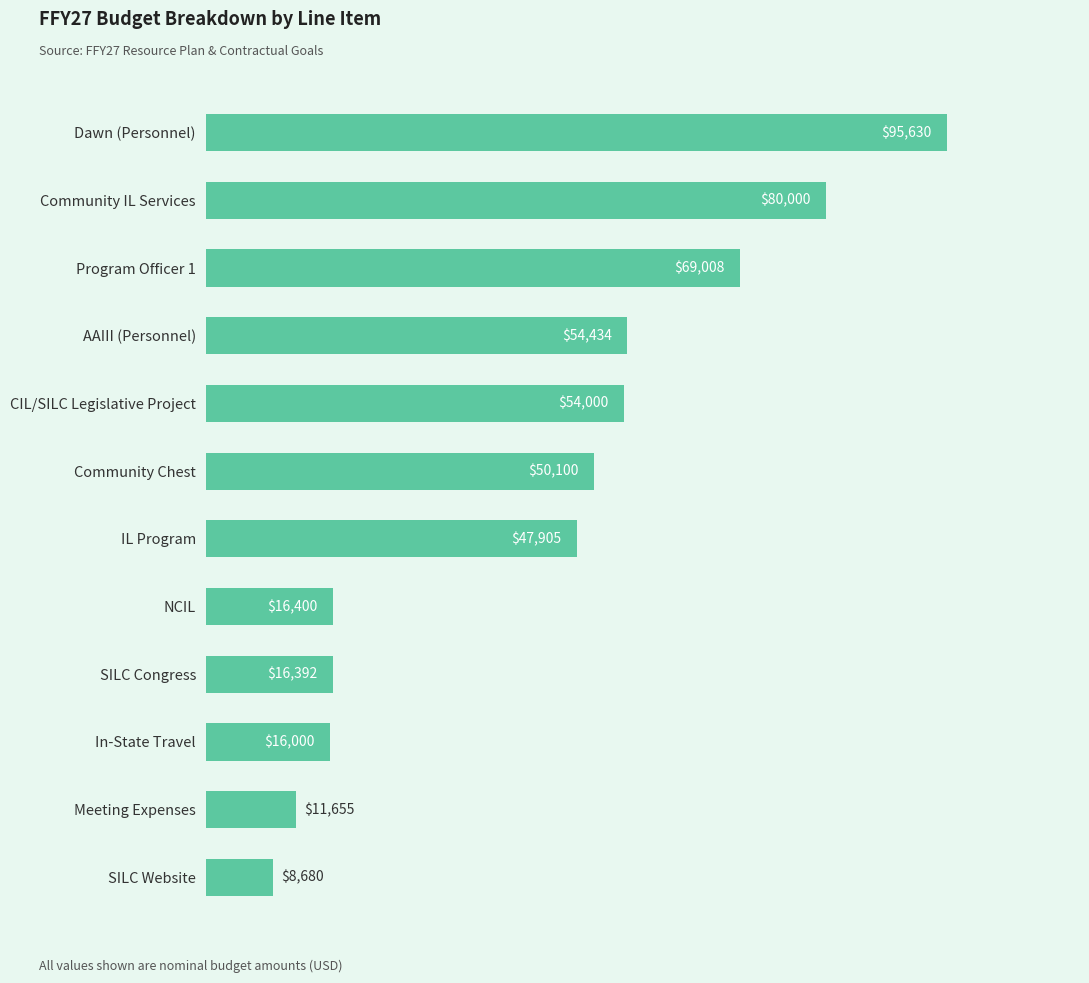

How many categories are shown in the chart?

12